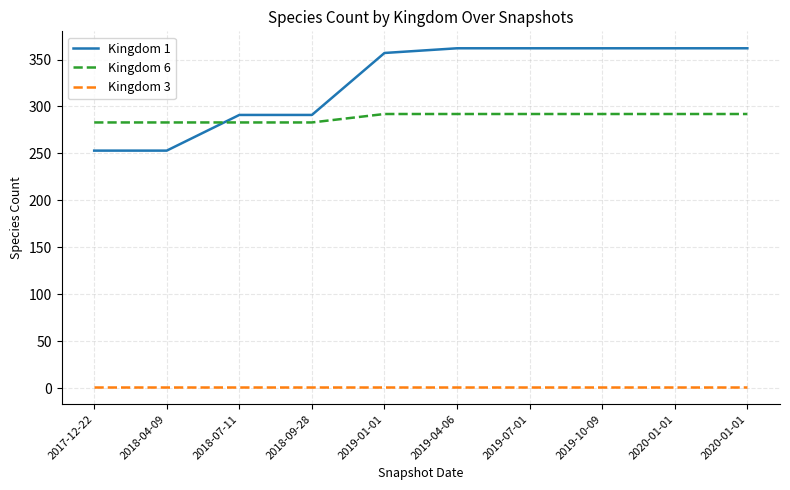

What is the average value of the Kingdom 6 series?

288